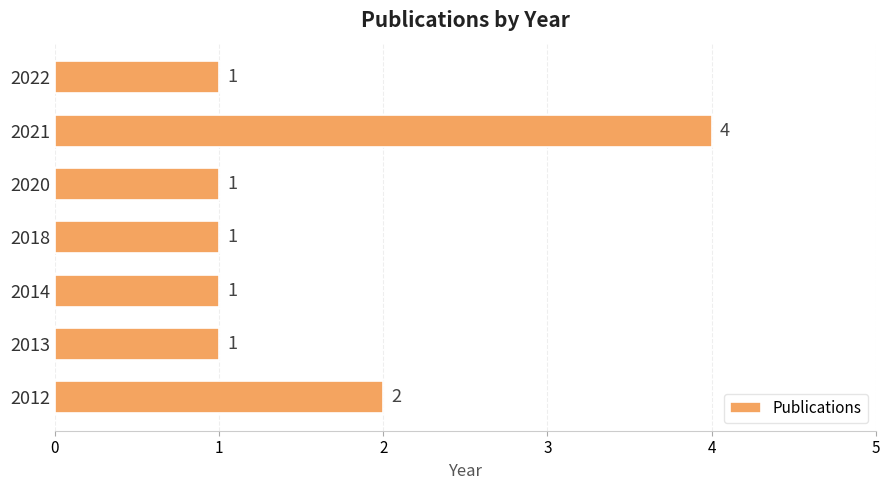

Reading bottom to top, extract all data points from this chart.

2012=2	2013=1	2014=1	2018=1	2020=1	2021=4	2022=1